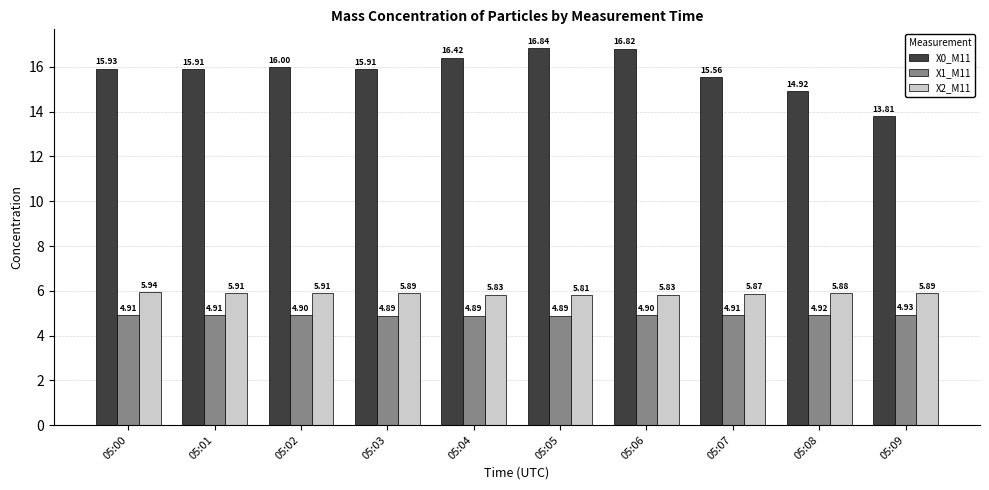

Which series has the widest spread of values?

X0_M11